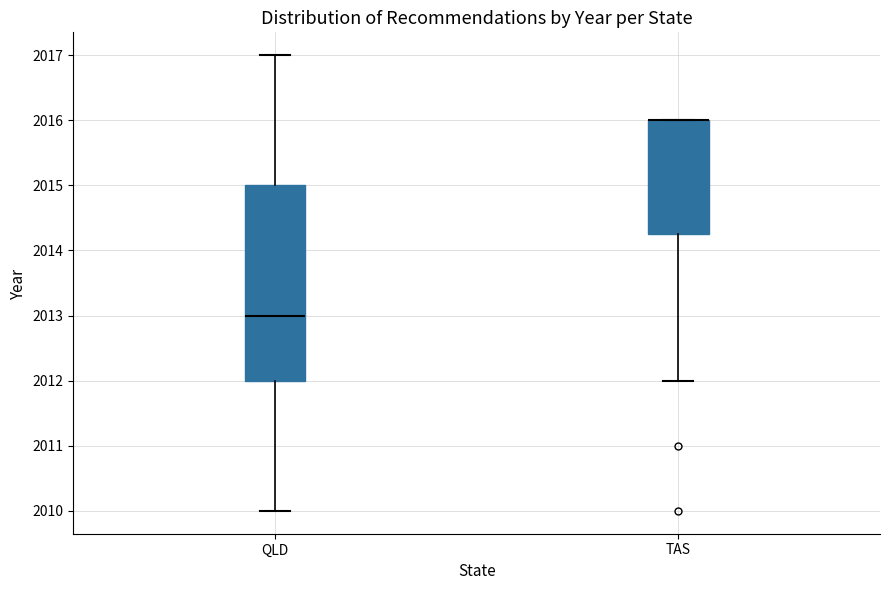

Reading left to right, read every box against the y-axis: the position of its median line, the range the box covers, and the ends of its whiskers. The values are not printed on the chart, so give them approximately, as read against the axis.

QLD: median 2013.0, box 2012.0 to 2015.0, whiskers 2010.0 to 2017.0
TAS: median 2016.0 (drawn on the box's upper edge), box 2014.3 to 2016.0, whiskers 2012.0 to 2016.0